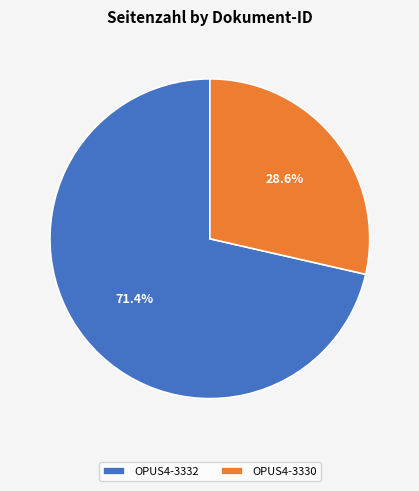

What is the total percentage of OPUS4-3332 and OPUS4-3330?

100.0%